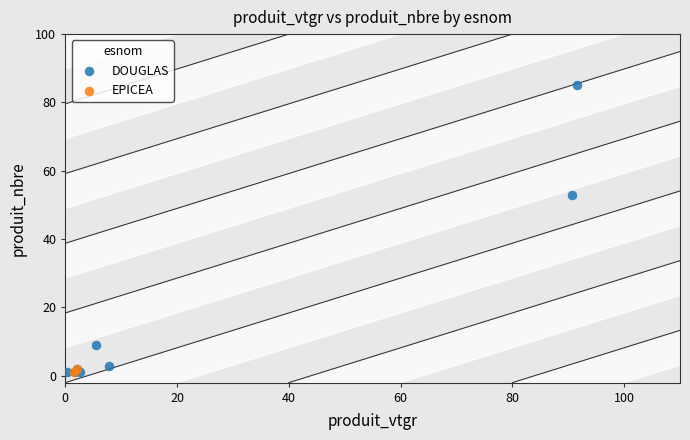

What are all the series names shown in the legend?

DOUGLAS, EPICEA